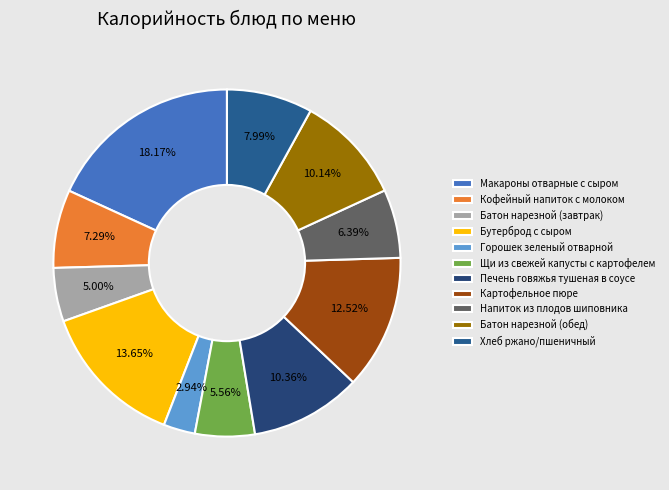

The Картофельное пюре slice represents 13% of the pie. True or false?

True